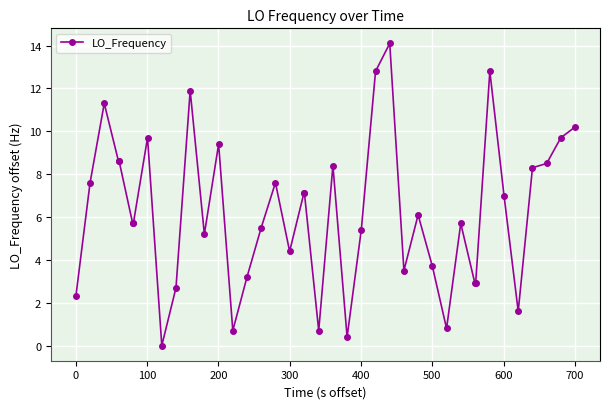

What is the value of the 24th point from the left?

5.4